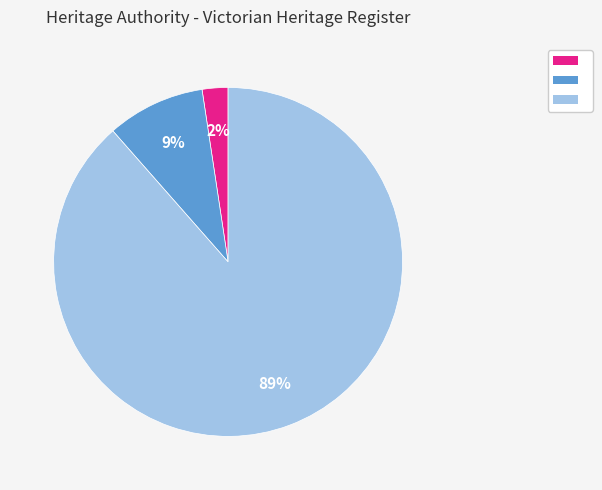

Does any single category account for the majority?

Yes